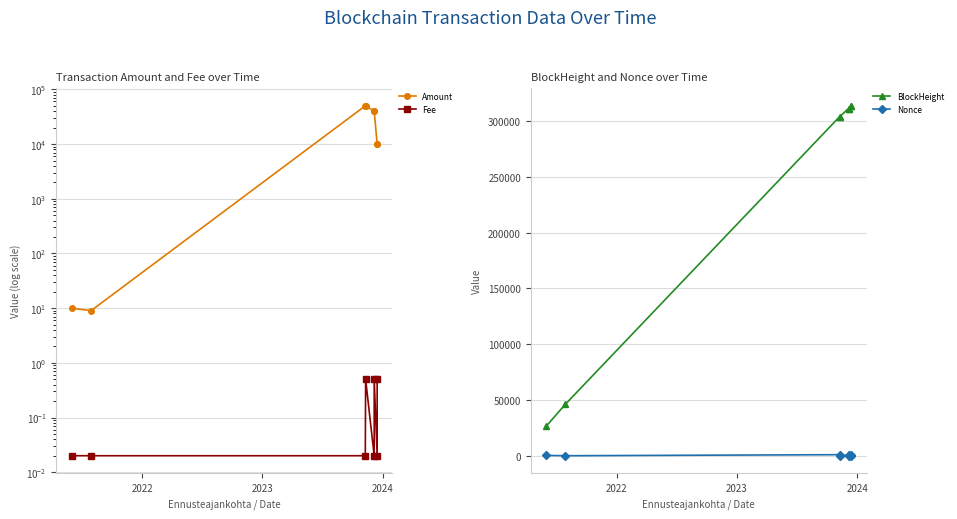

Does the chart have visible grid lines?

Yes